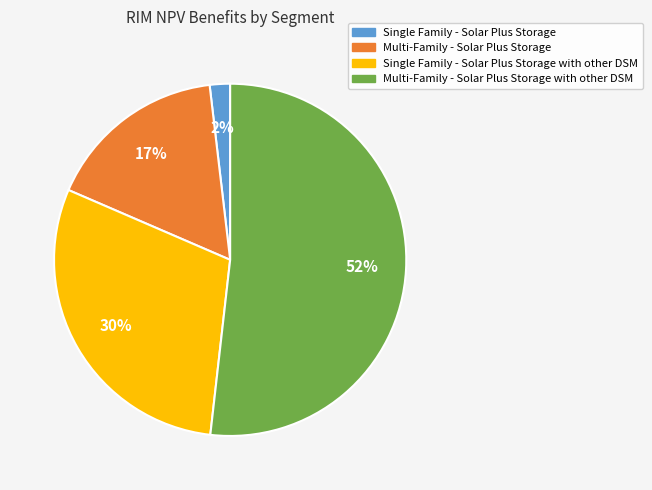

Between Multi-Family - Solar Plus Storage and Multi-Family - Solar Plus Storage with other DSM, which is larger?

Multi-Family - Solar Plus Storage with other DSM